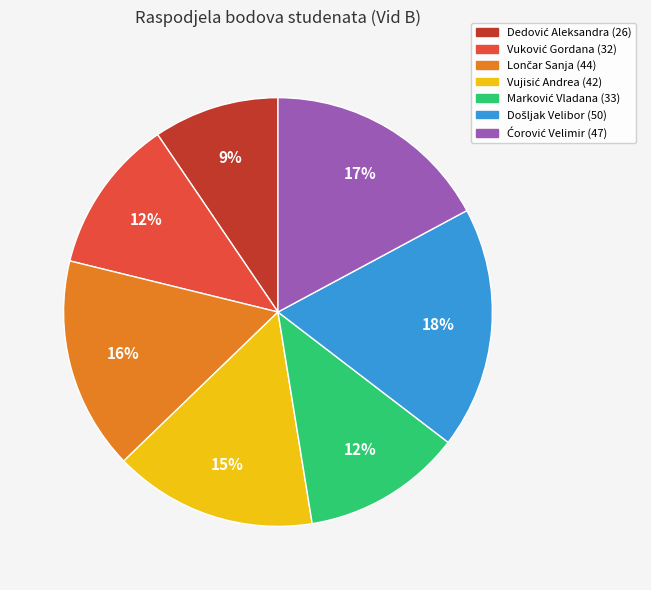

How many segments does this pie chart have?

7